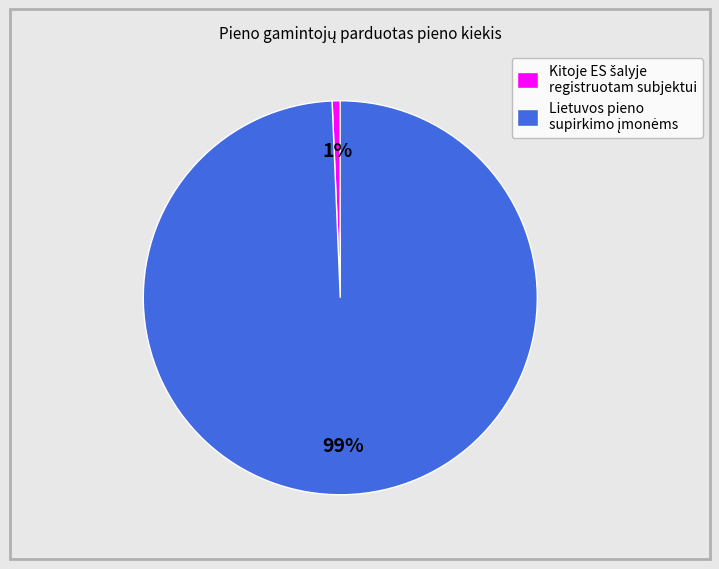

To the nearest percent, what is the average slice percentage?

50%